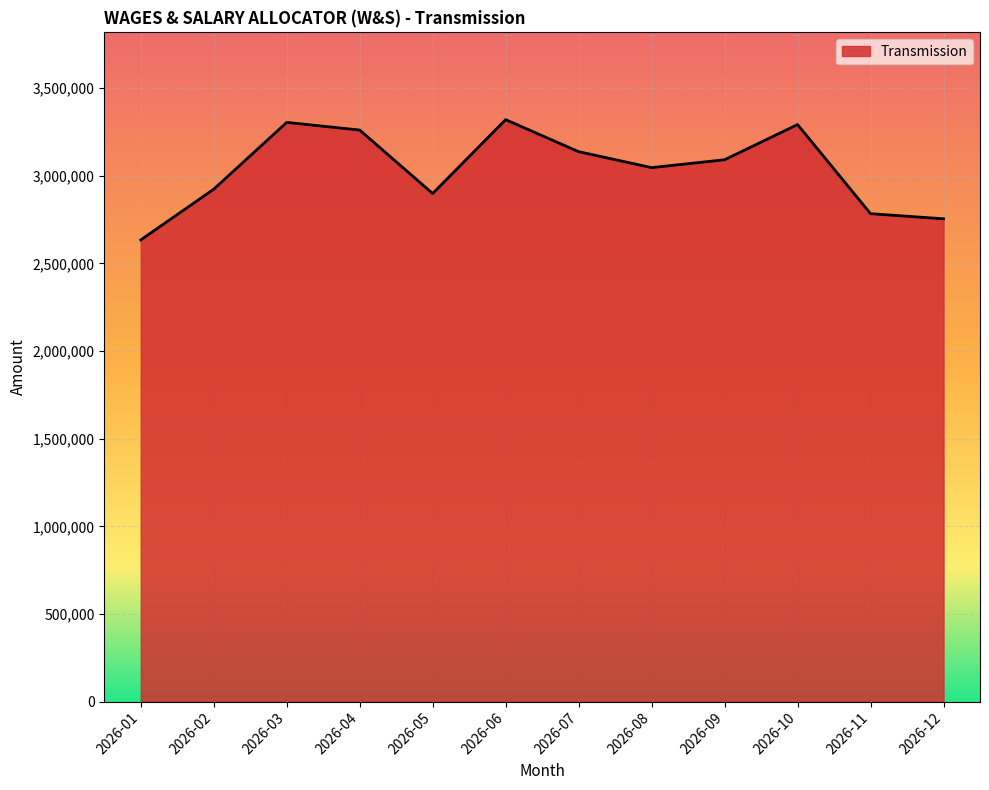

Where is the first local maximum?

2026-03